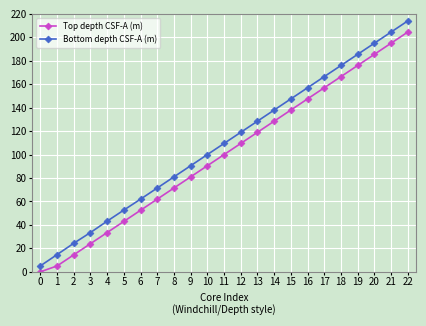

At which label is Top depth CSF-A (m) closest to 102?

11